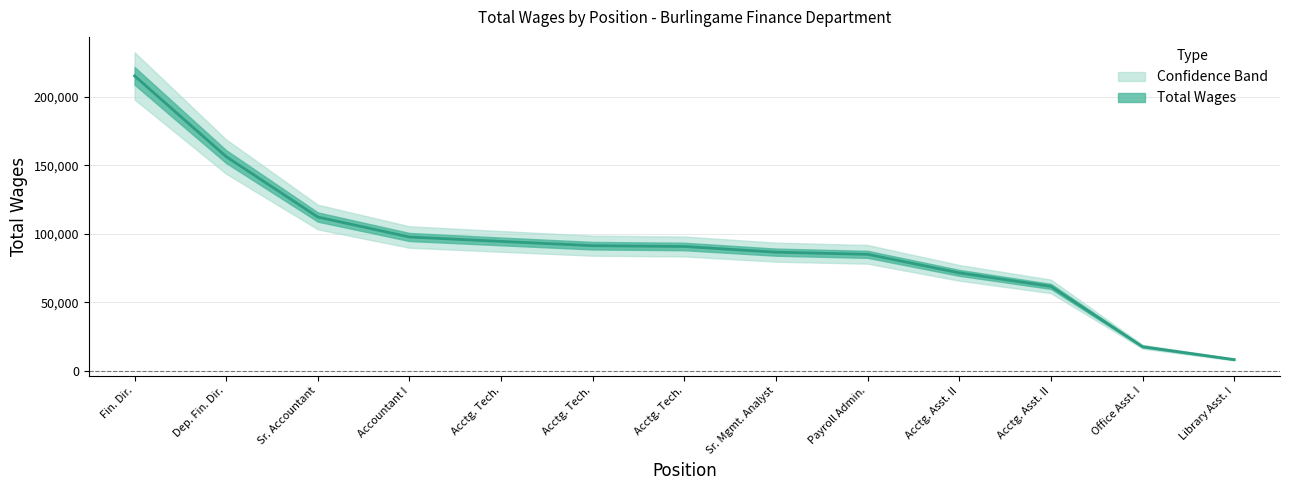

What is the value of the 9th point from the left?

85021